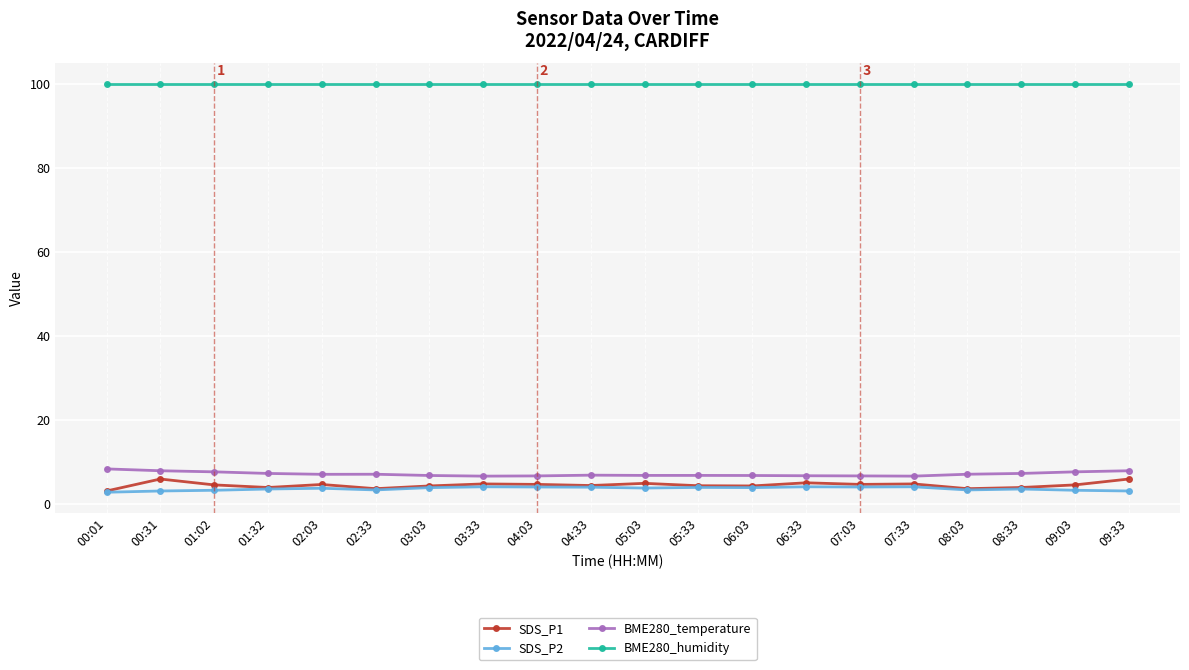

What is the spread (max minus min) of values at 01:32?

96.5